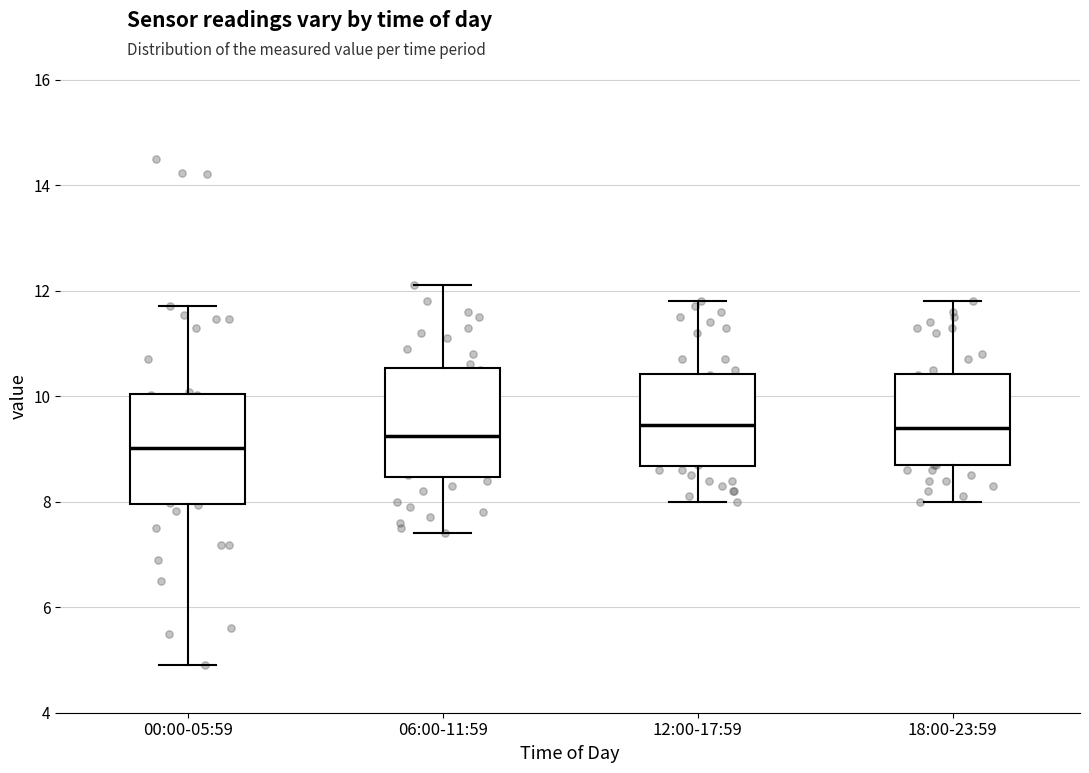

Reading left to right, transcribe this box plot: for each box, give where its median line is, the range the box spans, and where its two whiskers end, as read against the y-axis. The values are not printed on the chart, so give them approximately, as read against the axis.

00:00-05:59: median 9.0, box 8.0 to 10.0, whiskers 5.0 to 11.8
06:00-11:59: median 9.2, box 8.4 to 10.6, whiskers 7.4 to 12.2
12:00-17:59: median 9.4, box 8.6 to 10.4, whiskers 8.0 to 11.8
18:00-23:59: median 9.4, box 8.8 to 10.4, whiskers 8.0 to 11.8